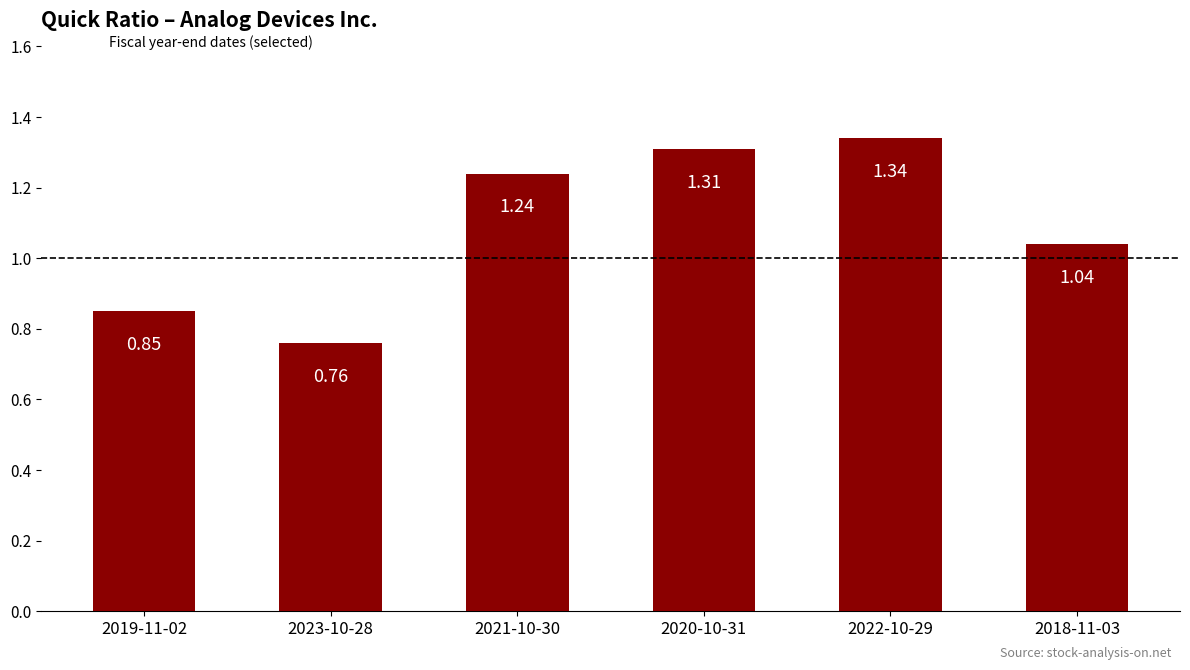

List the labels in order of value, largest first.

2022-10-29, 2020-10-31, 2021-10-30, 2018-11-03, 2019-11-02, 2023-10-28